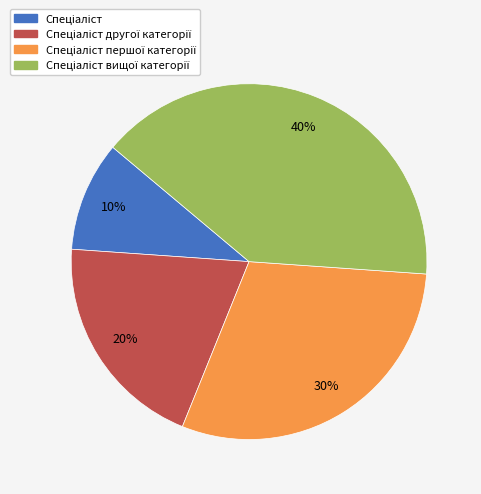

To the nearest percent, what is the average slice percentage?

25%